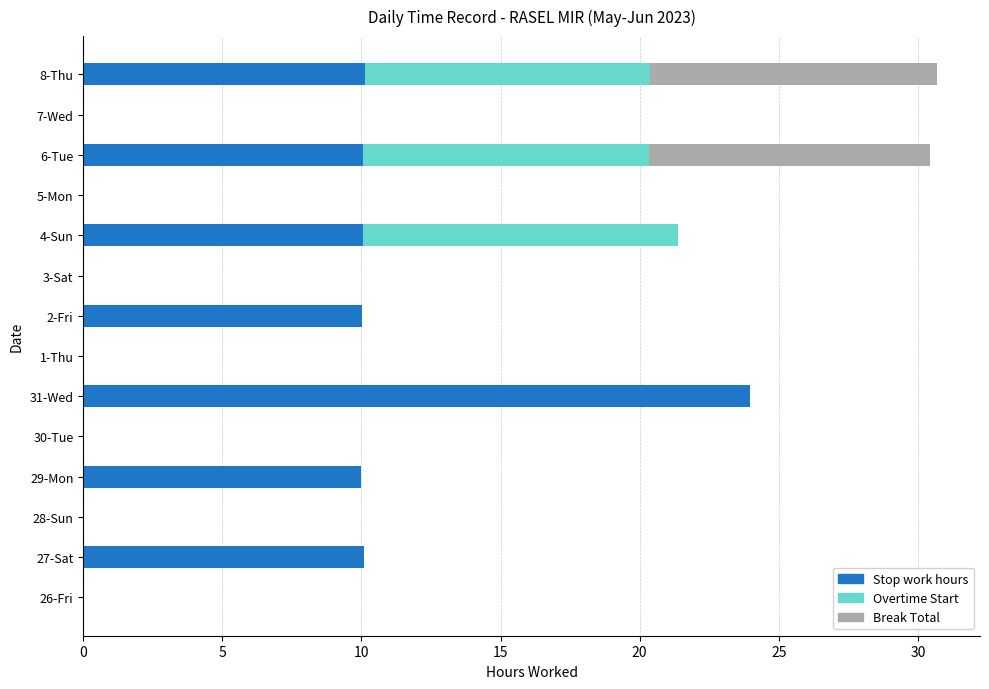

Is it true that Stop work hours equals 7.9 at 26-Fri?

False